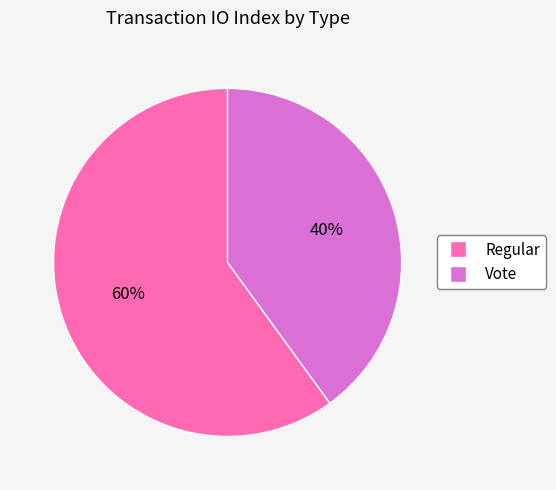

Count the number of slices in the pie.

2